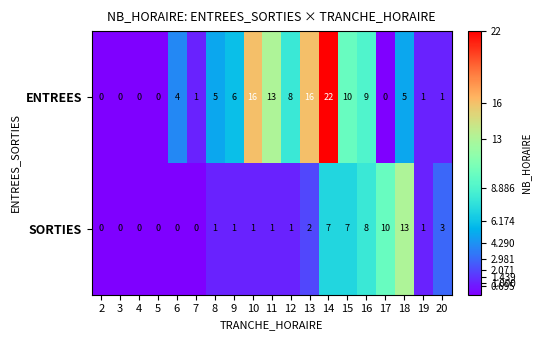

What is the approximate value of SORTIES at 18, to the nearest 10?

10